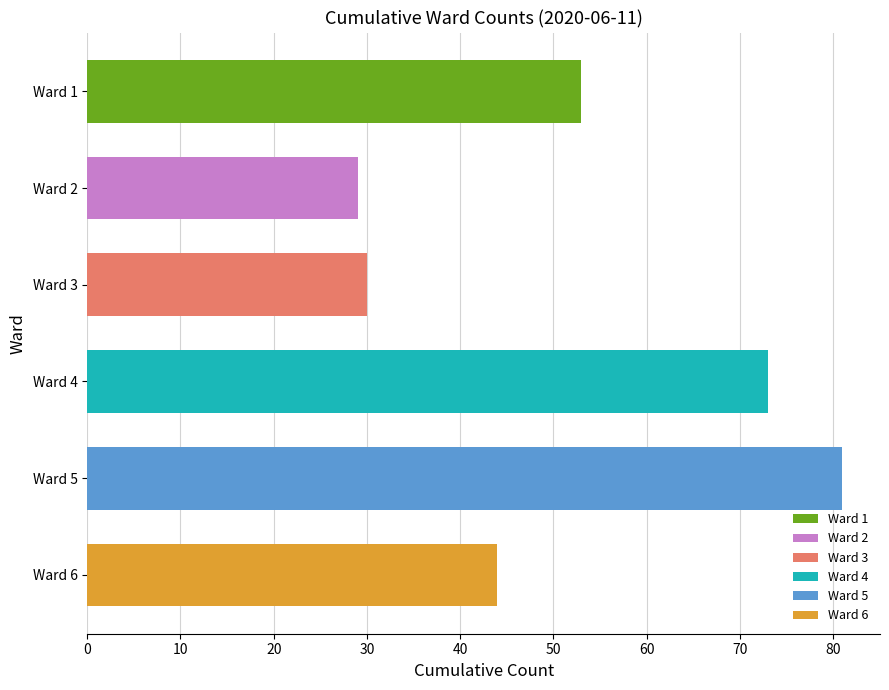

The value of Ward 6 at Ward 1 is 10. True or false?

False